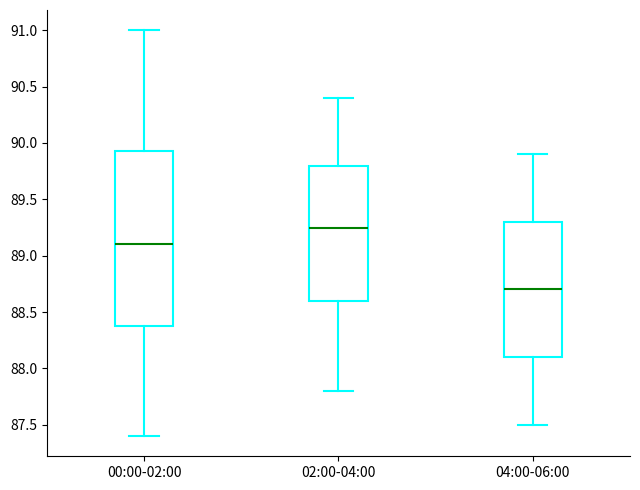

Reading left to right, transcribe this box plot: for each box, give where its median line is, the range the box spans, and where its two whiskers end, as read against the y-axis. The values are not printed on the chart, so give them approximately, as read against the axis.

00:00-02:00: median 89.10, box 88.40 to 89.95, whiskers 87.40 to 91.00
02:00-04:00: median 89.25, box 88.60 to 89.80, whiskers 87.80 to 90.40
04:00-06:00: median 88.70, box 88.10 to 89.30, whiskers 87.50 to 89.90